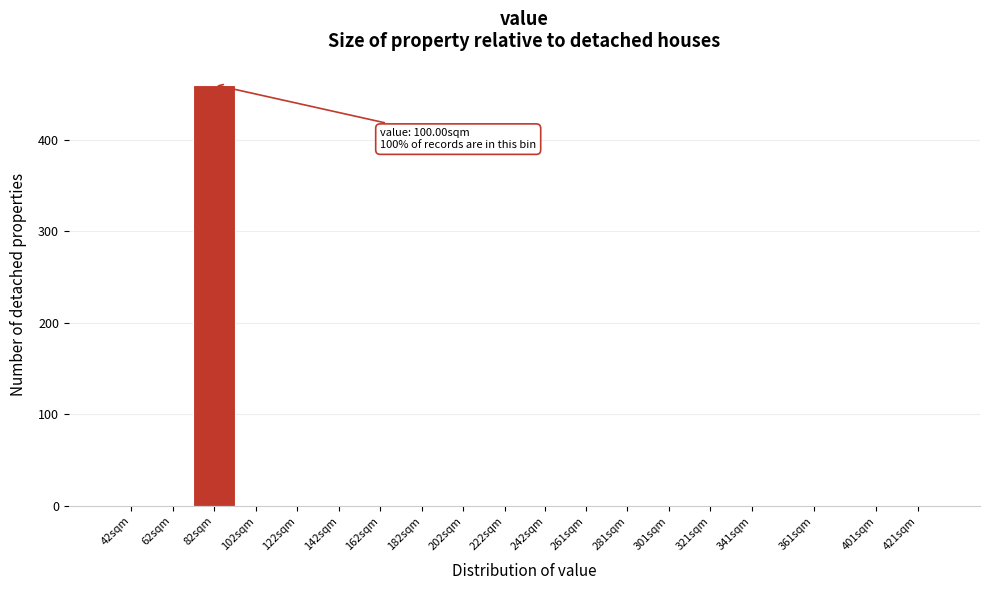

Reading right to left, extract all data points from this chart.

421sqm=0	401sqm=0	361sqm=0	341sqm=0	321sqm=0	301sqm=0	281sqm=0	261sqm=0	242sqm=0	222sqm=0	202sqm=0	182sqm=0	162sqm=0	142sqm=0	122sqm=0	102sqm=0	82sqm=460	62sqm=0	42sqm=0